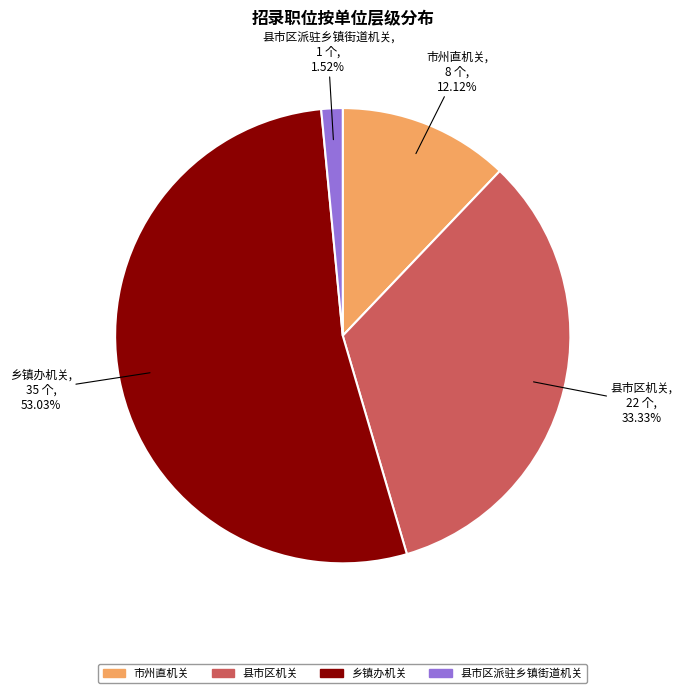

Combined, do 县市区派驻乡镇街道机关 and 乡镇办机关 account for over 50%?

Yes